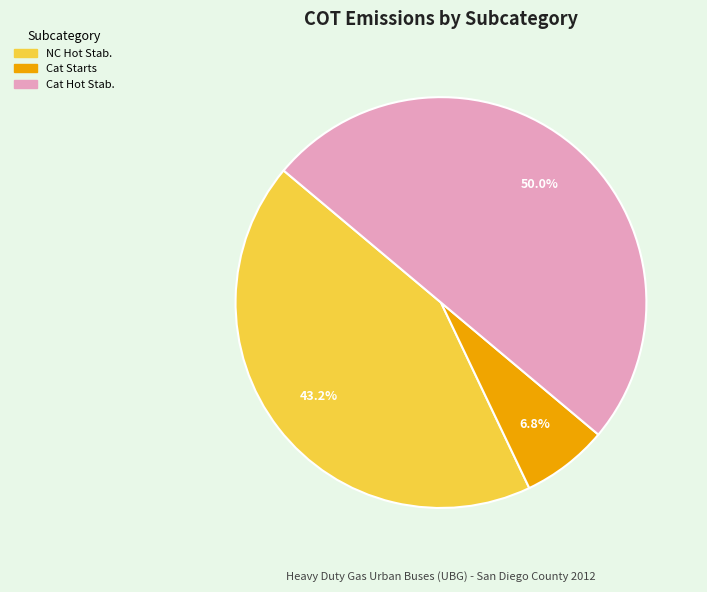

Is there a majority slice in this chart?

No